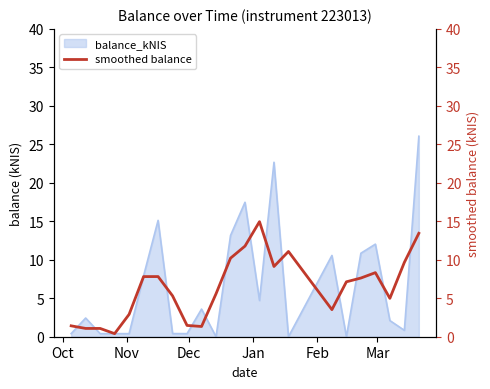

True or false: there are more than 2 points higher than both neighbors.

True